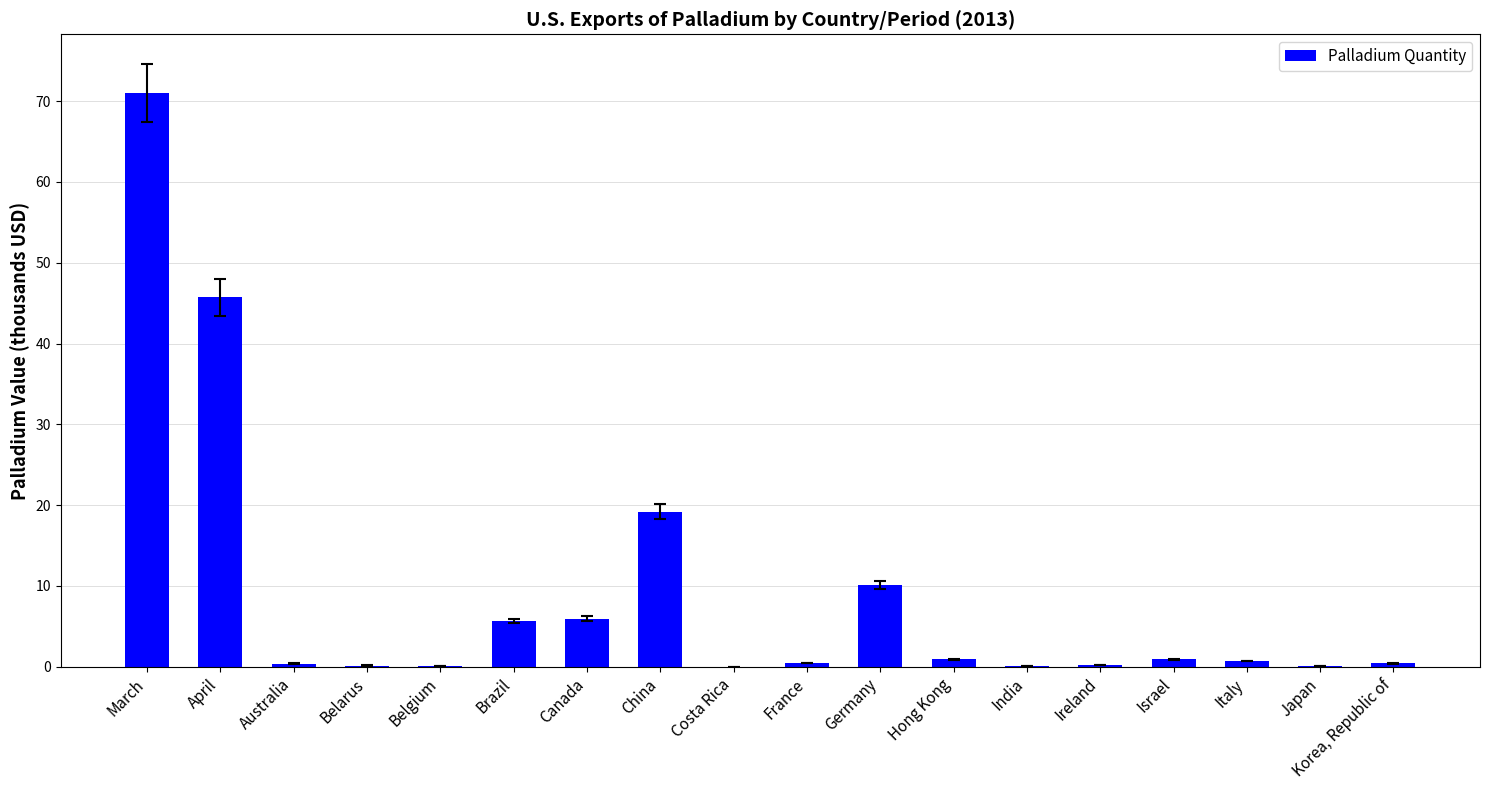

Is it true that the value at Costa Rica is 0.0?

True